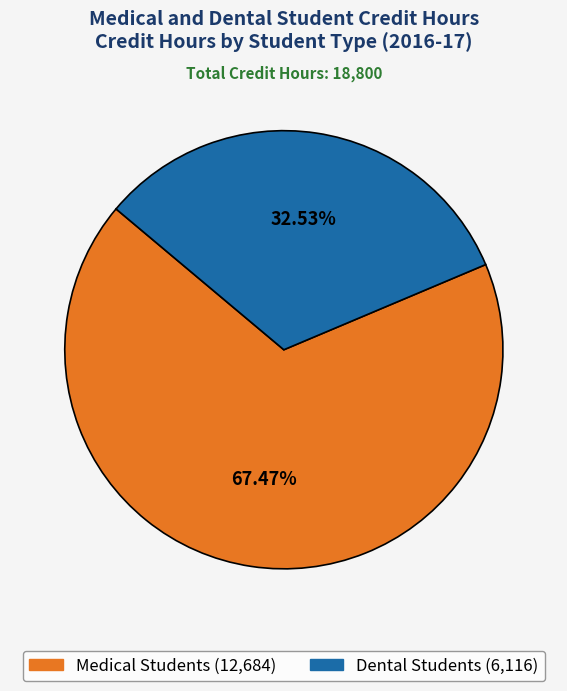

Count the number of slices in the pie.

2